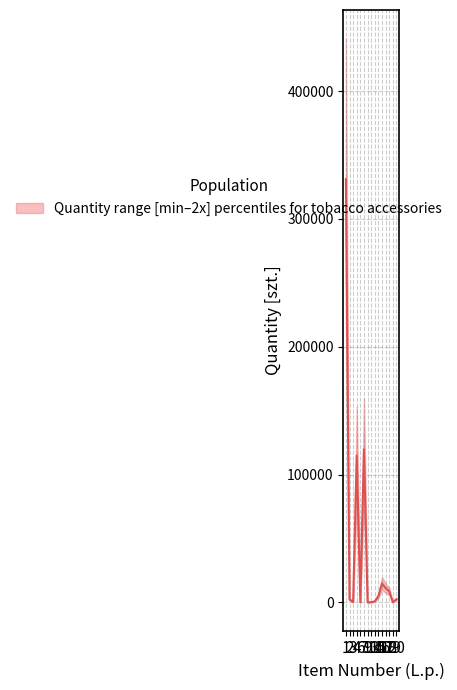

What is the sum of all median values?

610872